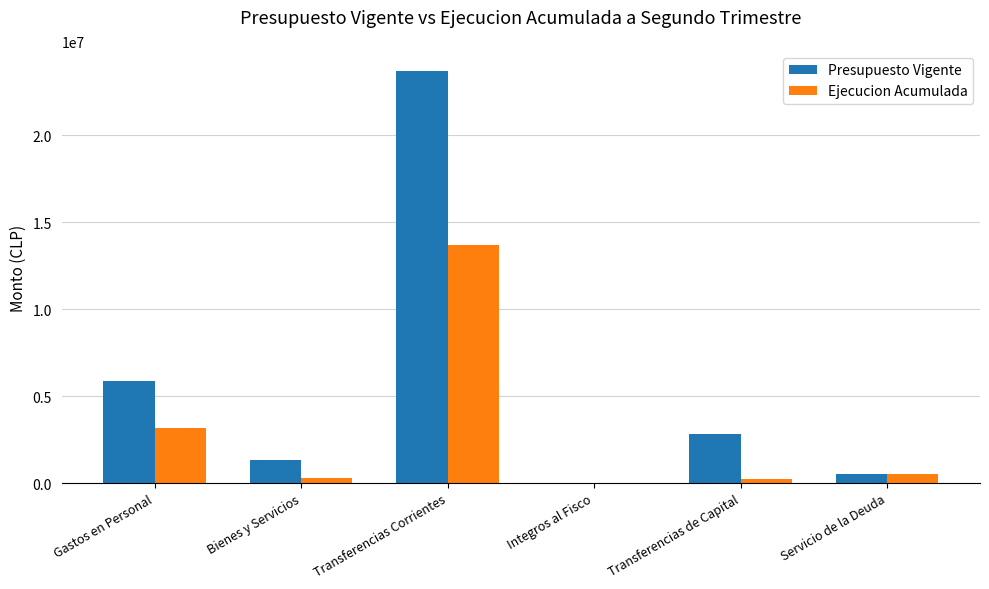

What is the sum of all Presupuesto Vigente values?

34318531